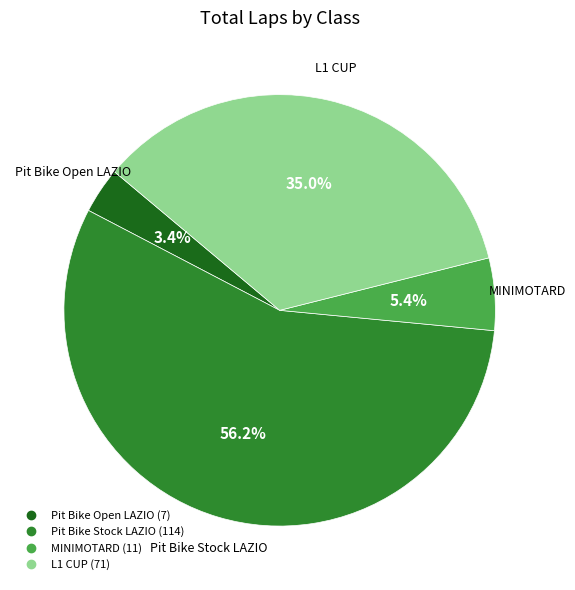

How many slices are in this pie chart?

4